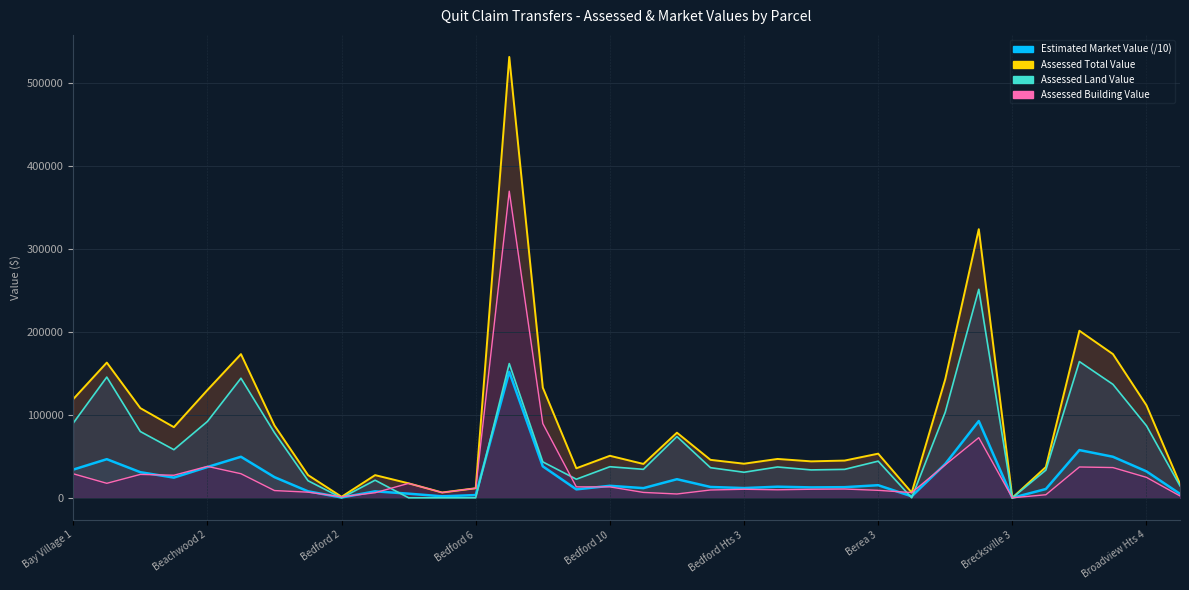

What are all the series names shown in the legend?

Assessed Building Value, Assessed Land Value, Assessed Total Value, Estimated Market Value